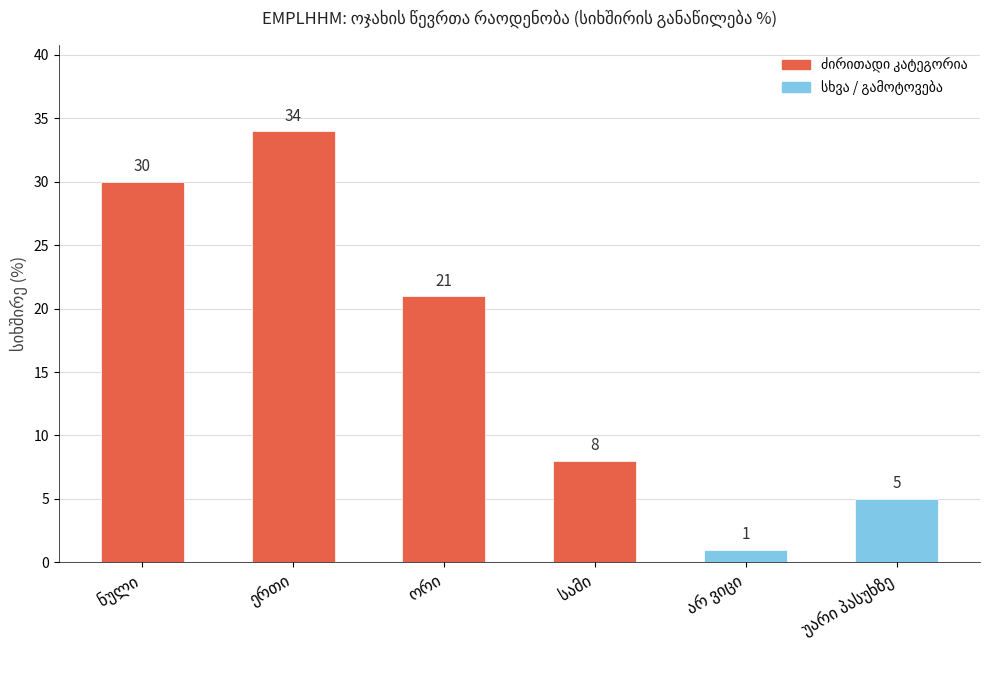

What is the difference between the maximum and second lowest values?

29